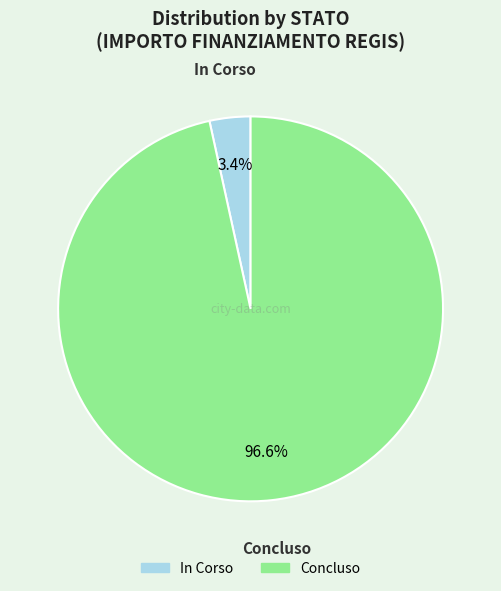

Does Concluso represent more than half of the total?

Yes